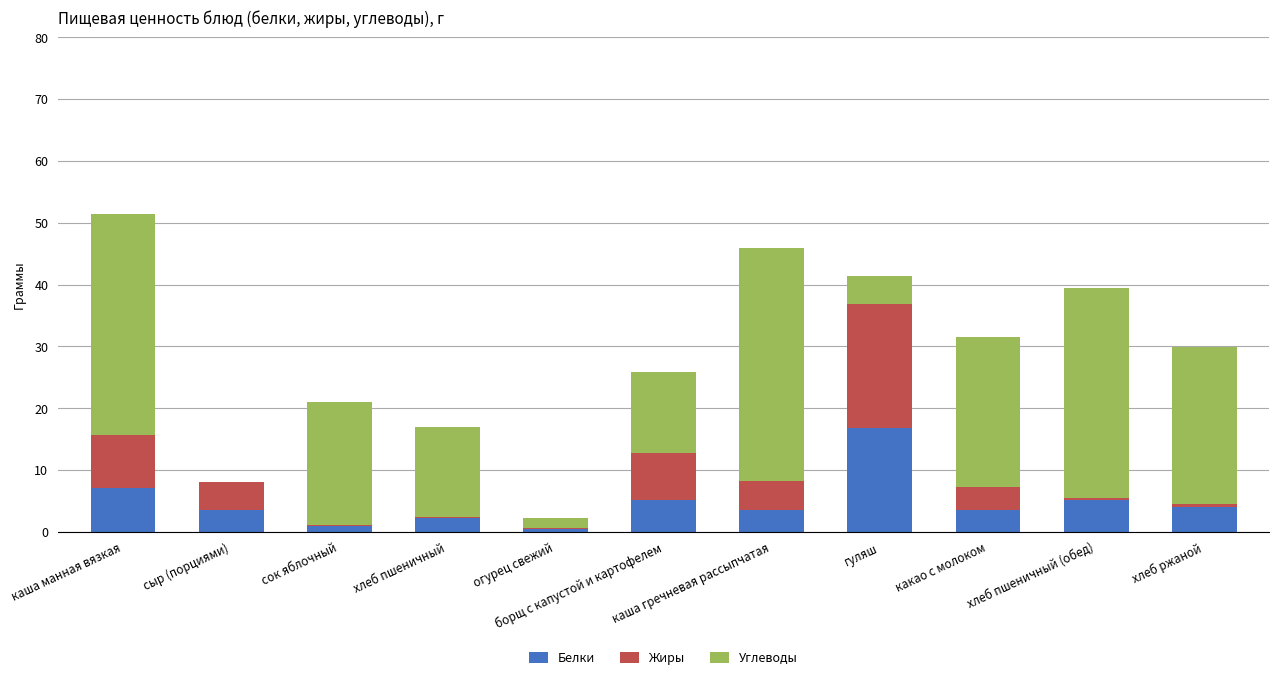

Does the chart contain stacked bars?

Yes